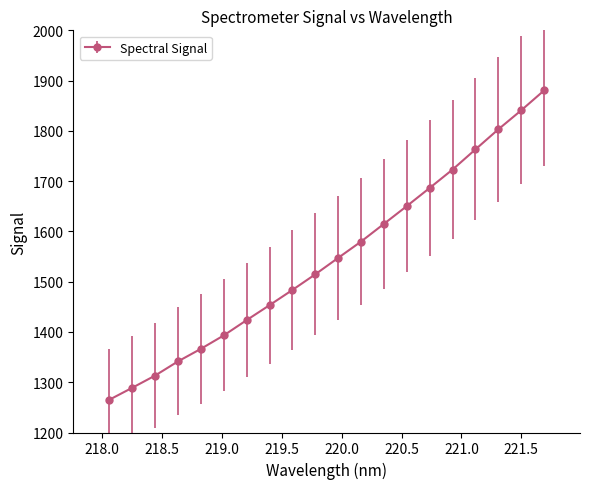

What is the value of the 2nd point from the left?

1288.8